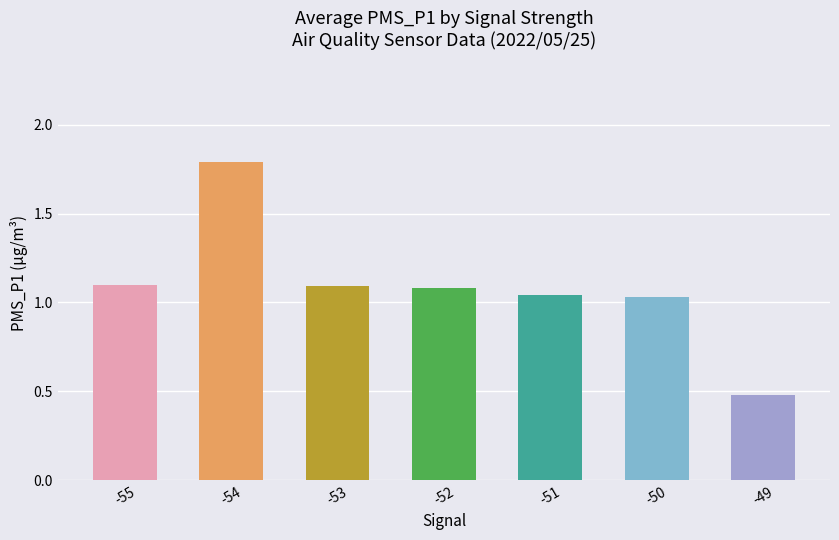

What is the value of the 2nd bar from the left?

1.8